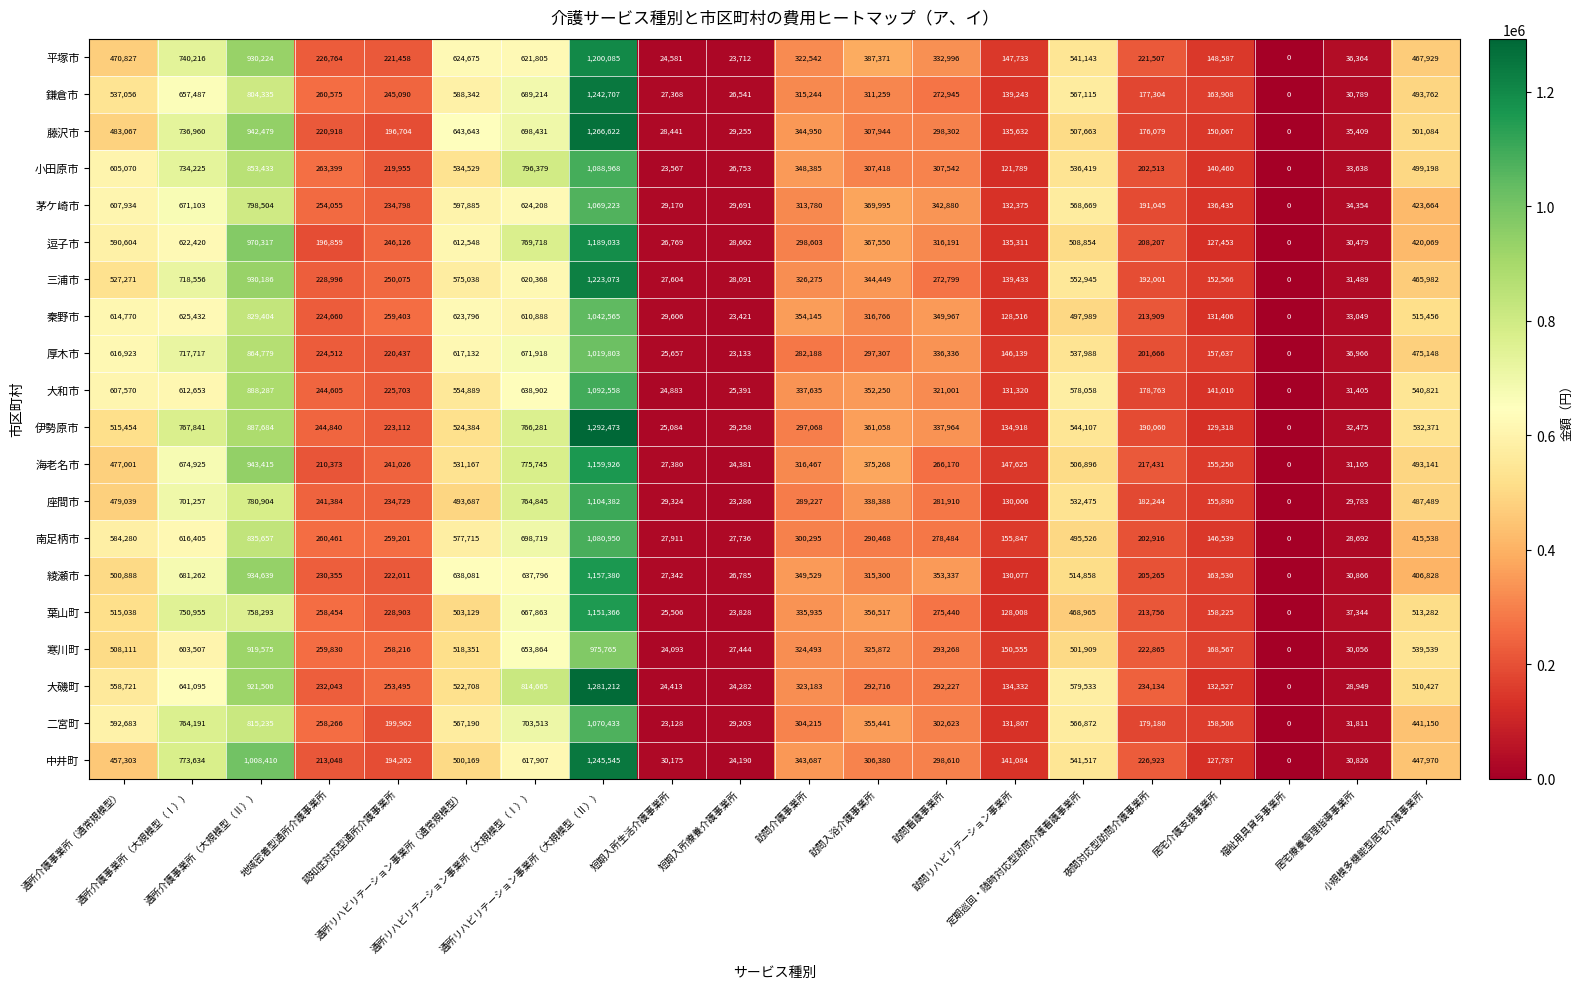

What is the average value of the 南足柄市 series?

364167